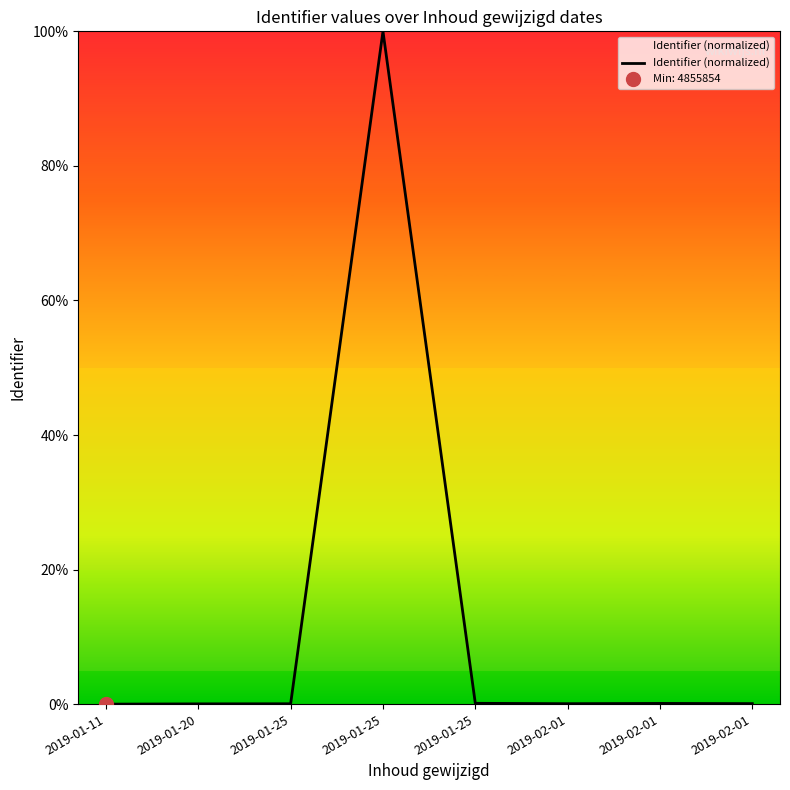

How many lines are shown in the chart?

1